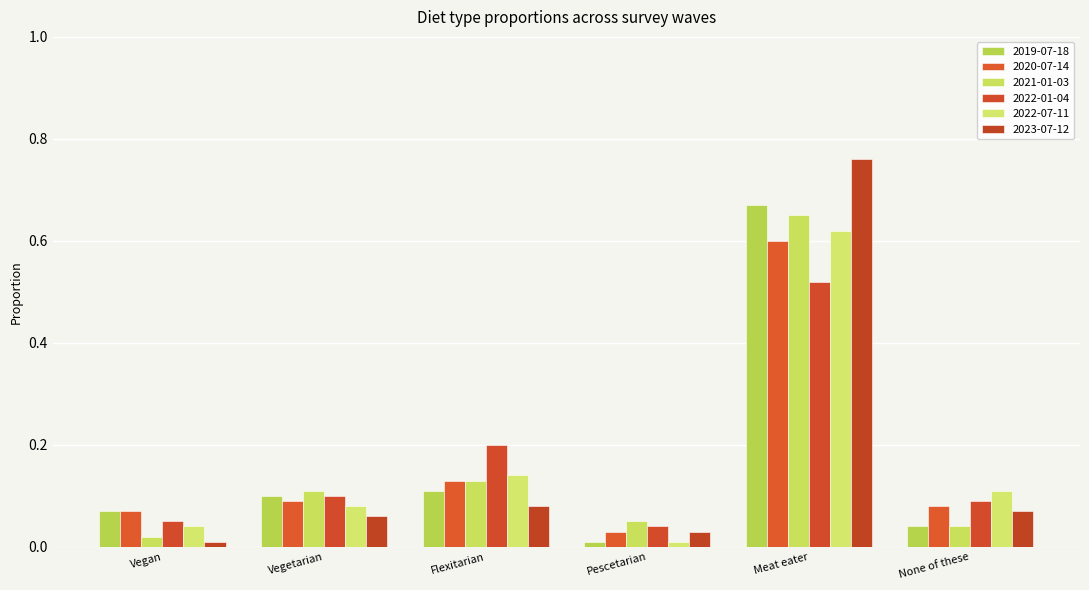

Count the number of data series in this chart.

6